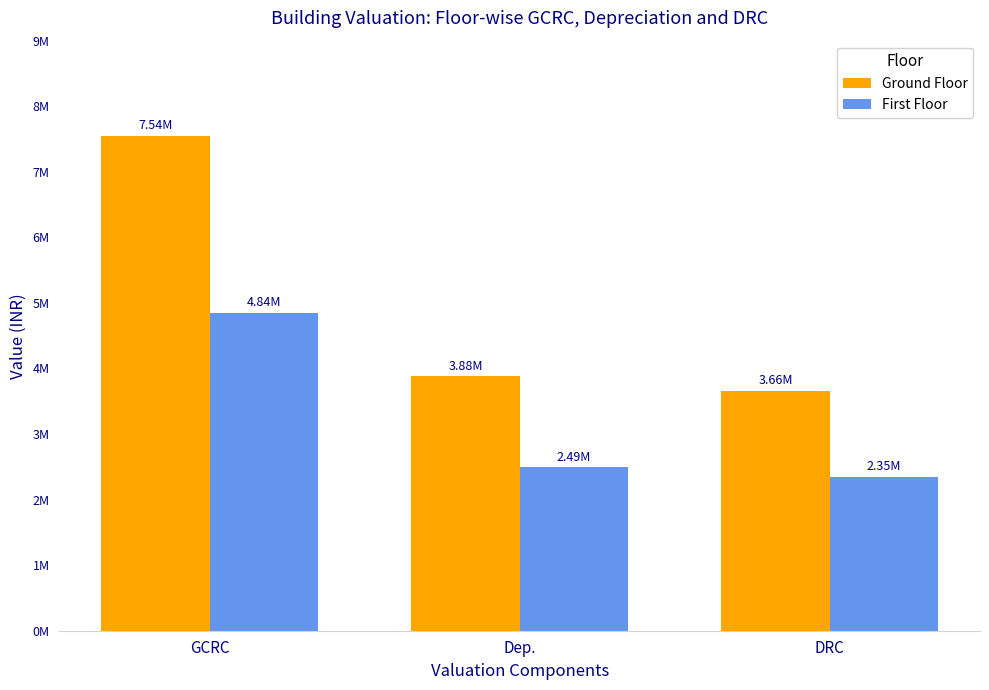

What is the label of the 1st bar from the right?

DRC